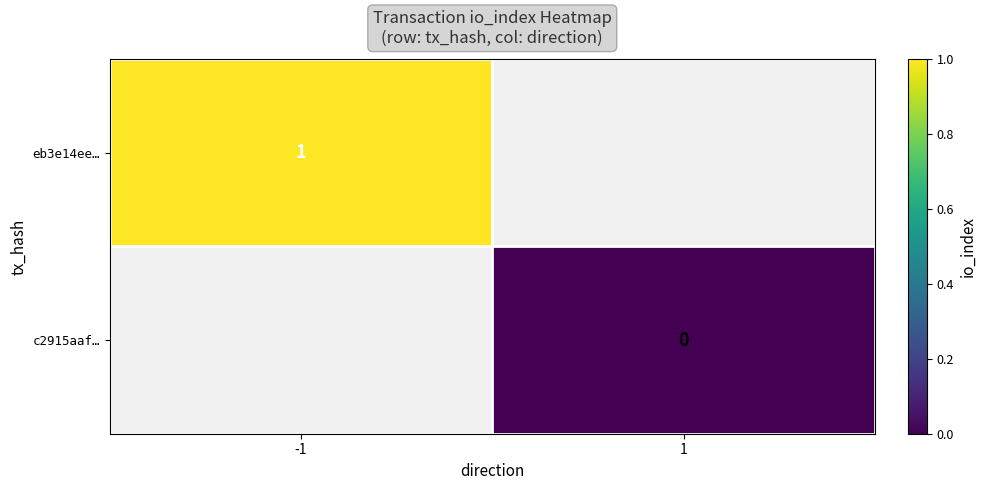

True or false: eb3e14ee… has a value of 1 at -1.

True